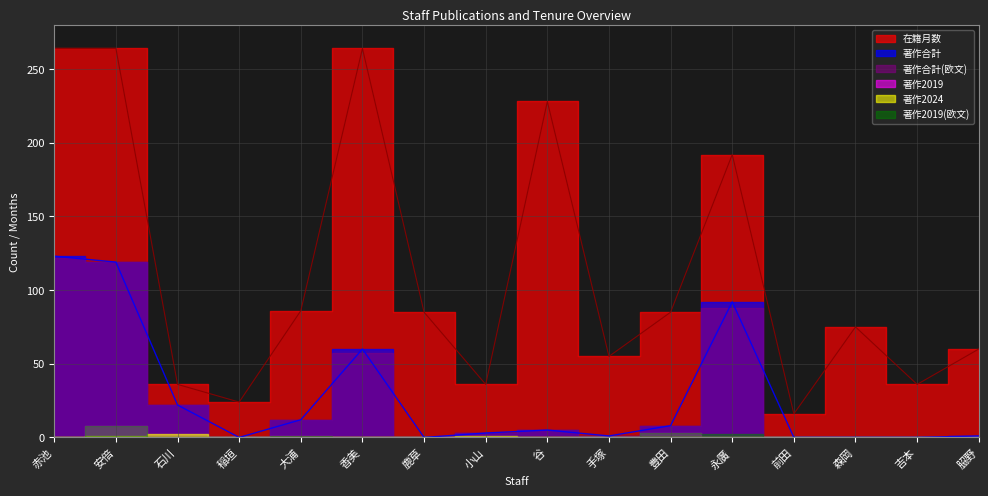

Reading left to right, extract all data points from this chart.

在籍月数: 264	264	36	24	86	264	85	36	228	55	85	192	16	75	36	60
著作合計: 123	119	22	0	12	60	0	3	5	1	8	92	0	0	0	1
著作合計(欧文): 122	119	22	0	12	57	0	3	5	1	8	88	0	0	0	1
著作2019: 0	8	0	0	1	0	0	0	0	0	3	0	0	0	0	0
著作2024: 0	1	2	0	0	0	0	1	0	0	0	0	0	0	0	0
著作2019(欧文): 0	8	0	0	1	0	0	0	0	0	3	2	0	0	0	0